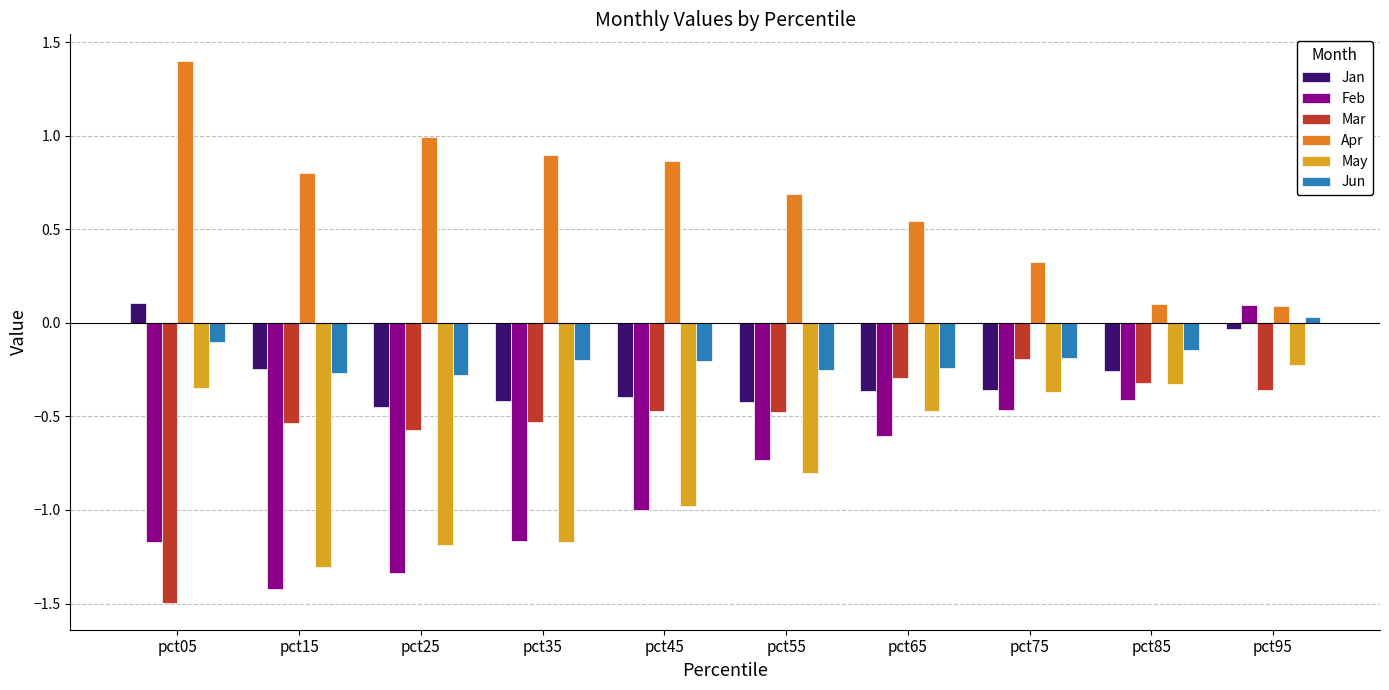

The May series shows -0.6 at pct05. True or false?

False